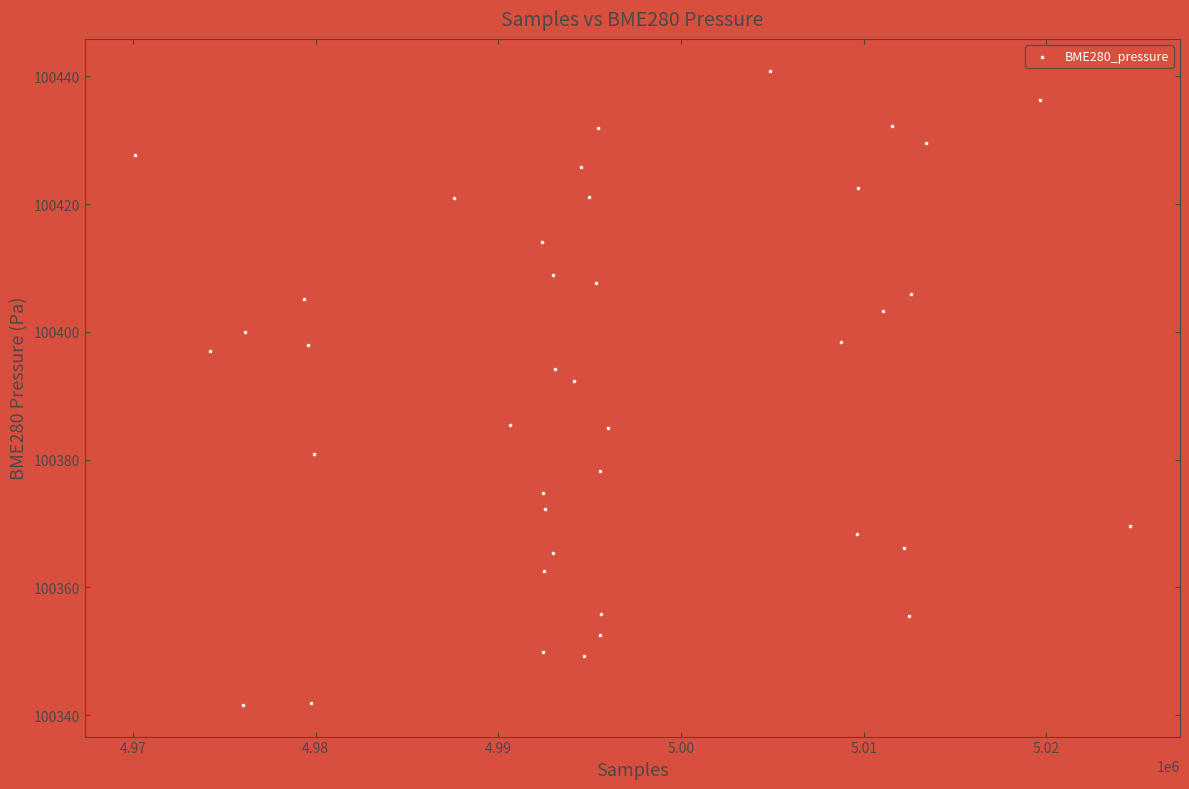

What is the range of X values (max minus min)?

54490.0